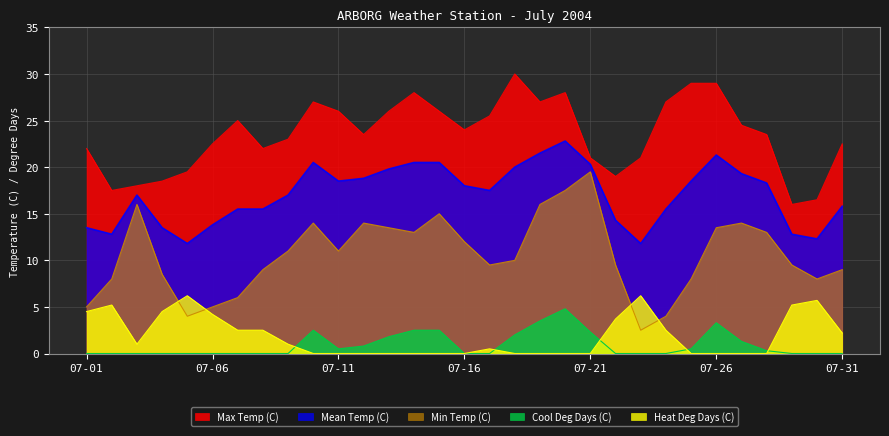

How many lines are shown in the chart?

5